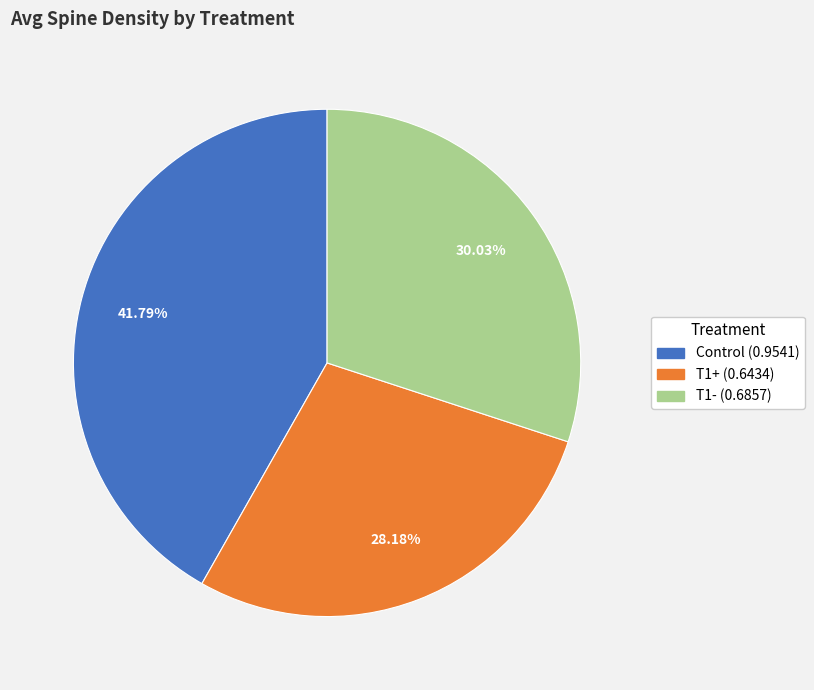

Between Control and T1+, which is larger?

Control